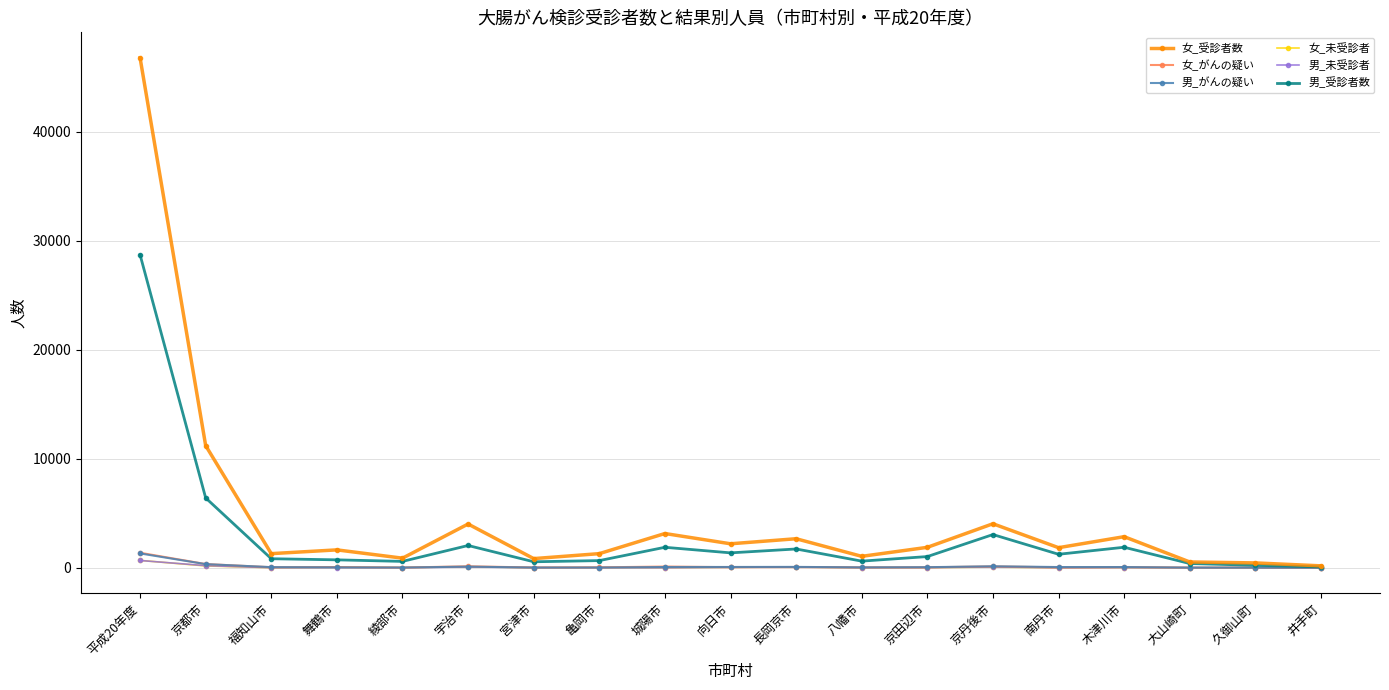

The value of 男_受診者数 at 平成20年度 is 28716. True or false?

True